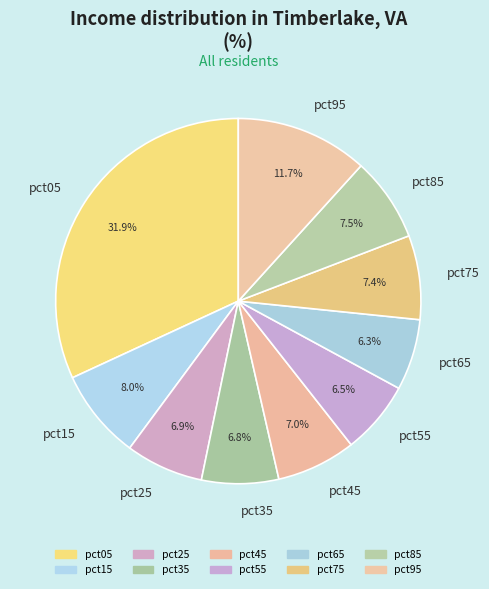

What is the total percentage of pct65 and pct55?

12.8%